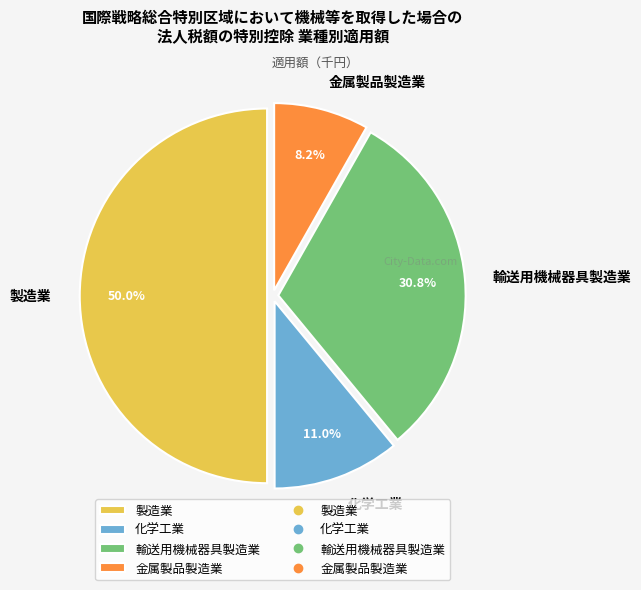

To the nearest percent, what percentage of the pie is 金属製品製造業?

8%